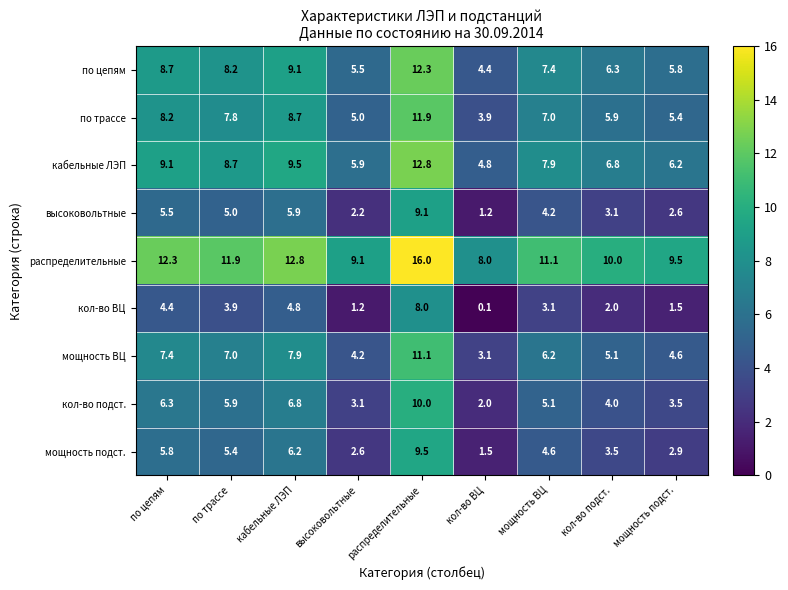

Which series has the largest total across all categories?

распределительные